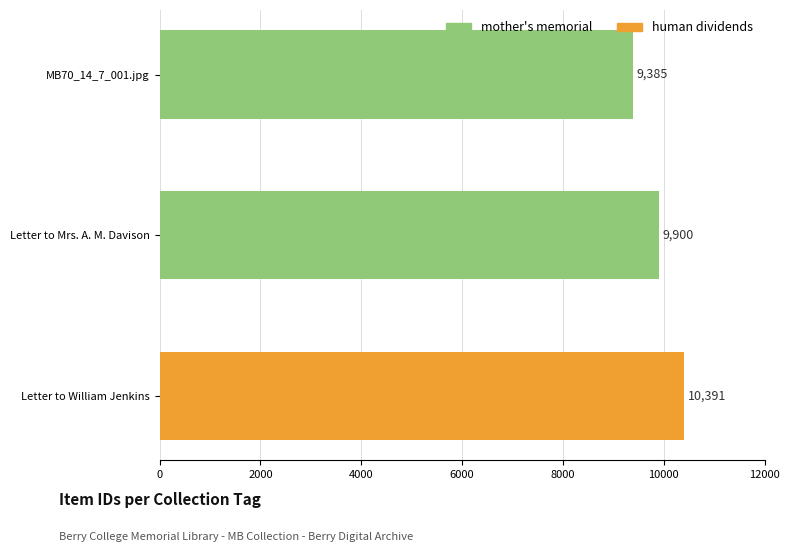

What is the approximate value at Letter to William Jenkins?

10391